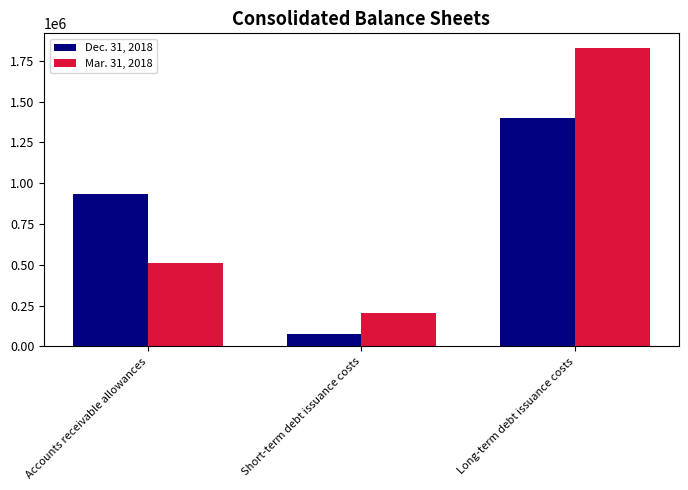

Are the bars grouped side by side (vs. stacked)?

Yes